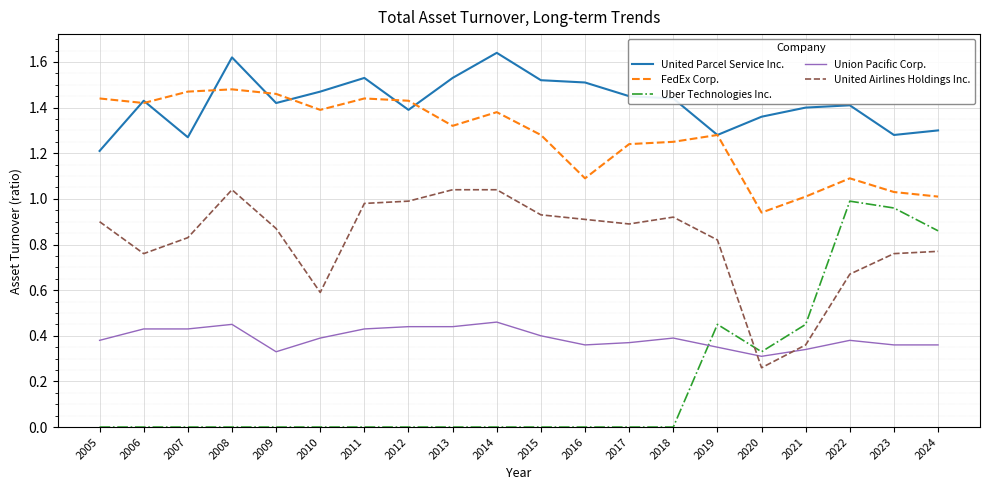

At 2015, list the series in order from largest to smallest.

United Parcel Service Inc., FedEx Corp., United Airlines Holdings Inc., Union Pacific Corp., Uber Technologies Inc.